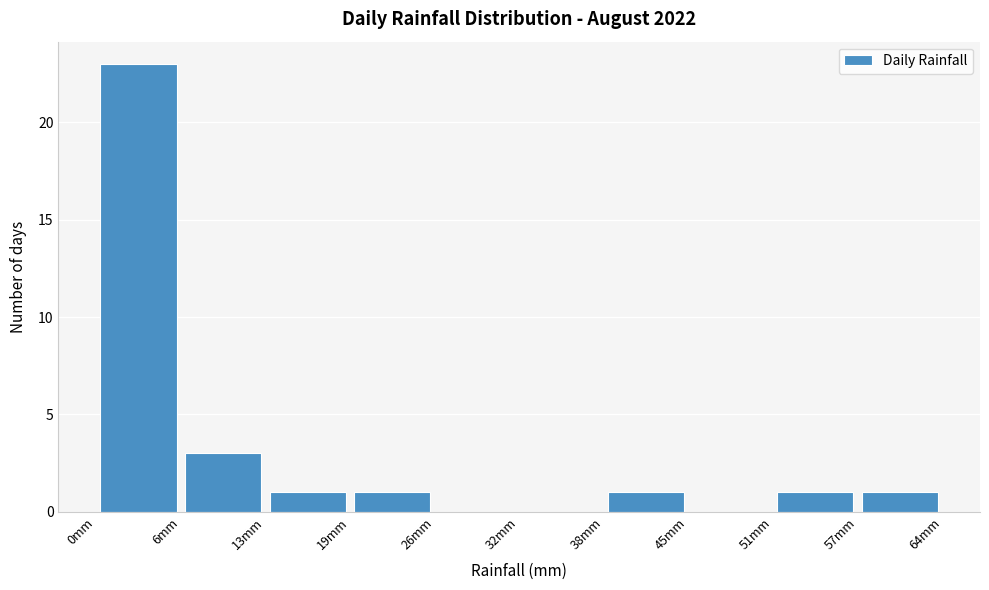

Over which range of the x-axis is the bar tallest?

0 to 6